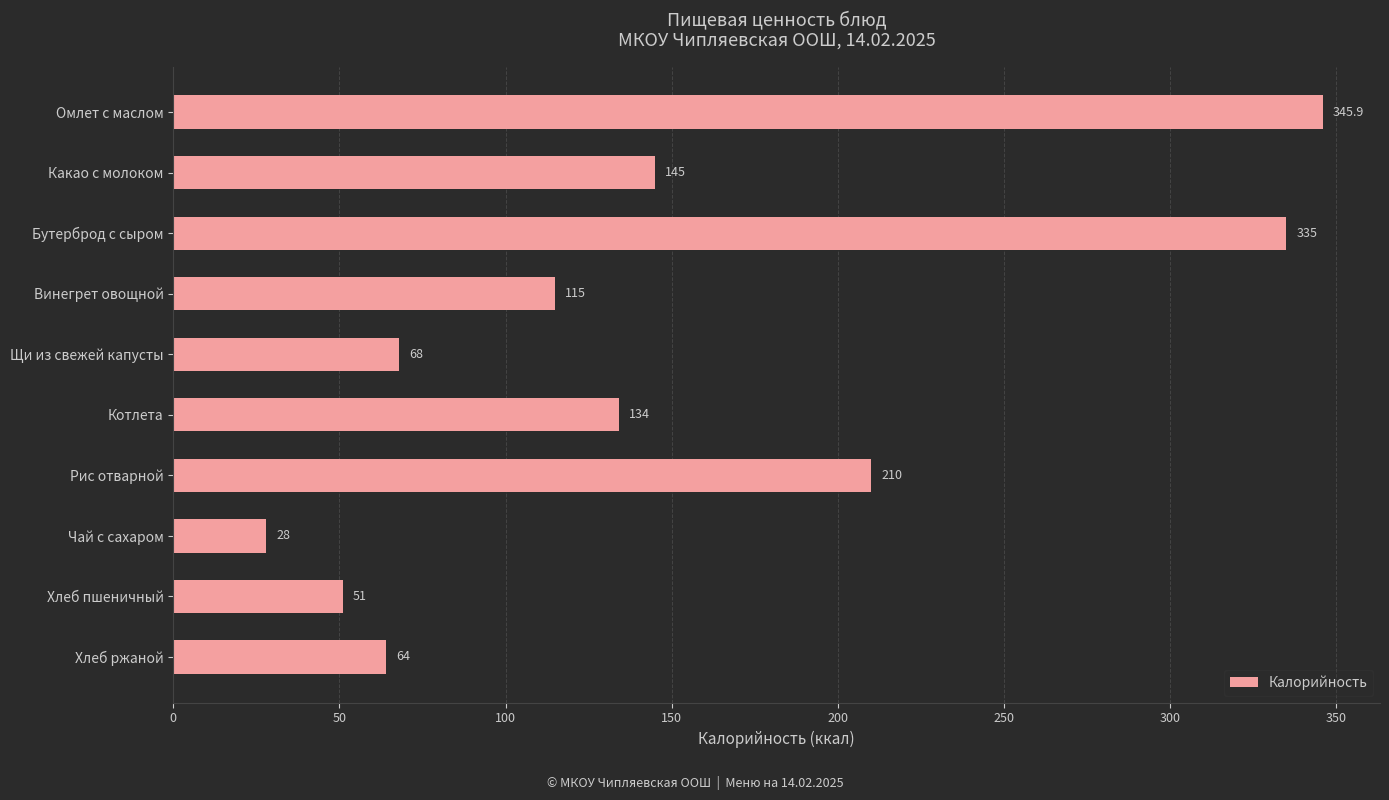

Rank the categories by value from lowest to highest.

Чай с сахаром, Хлеб пшеничный, Хлеб ржаной, Щи из свежей капусты, Винегрет овощной, Котлета, Какао с молоком, Рис отварной, Бутерброд с сыром, Омлет с маслом